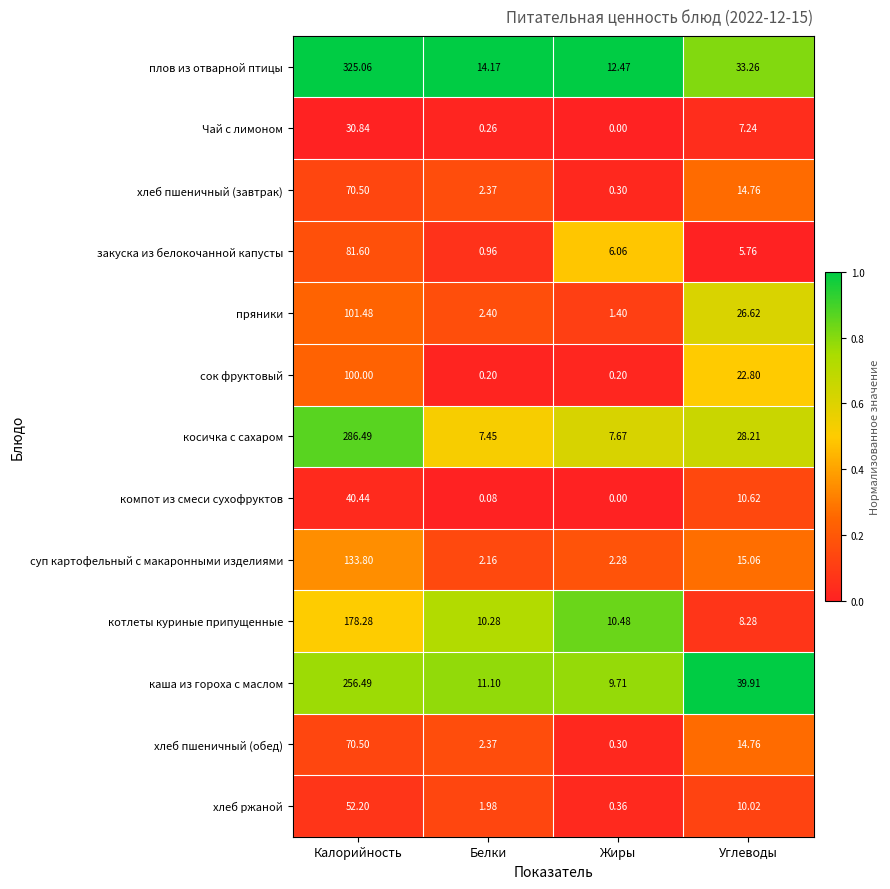

Which series changed the most between Калорийность and Углеводы?

плов из отварной птицы